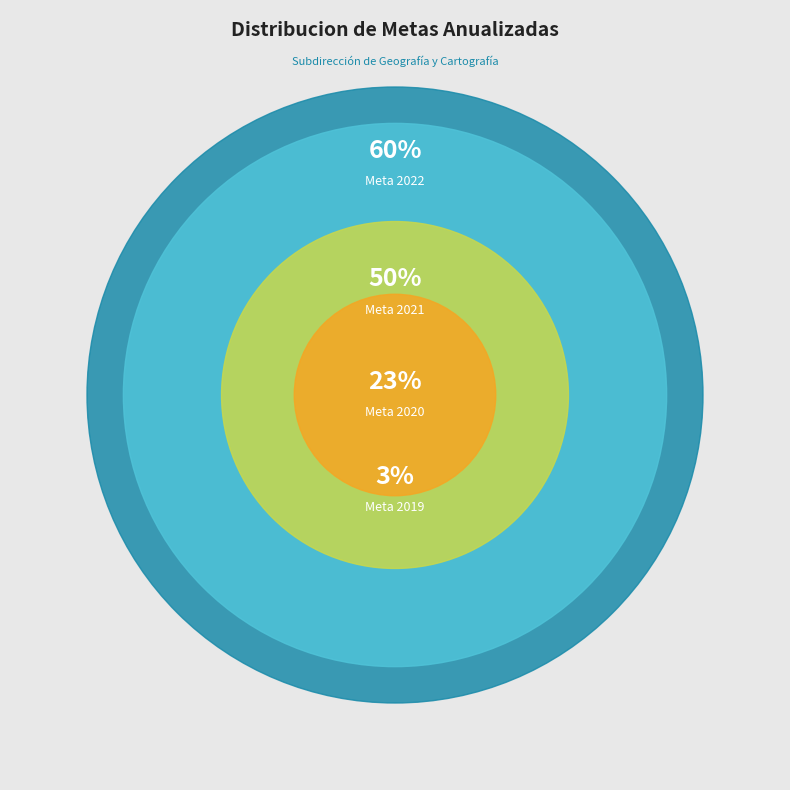

The Meta 2022 slice represents 36% of the pie. True or false?

False